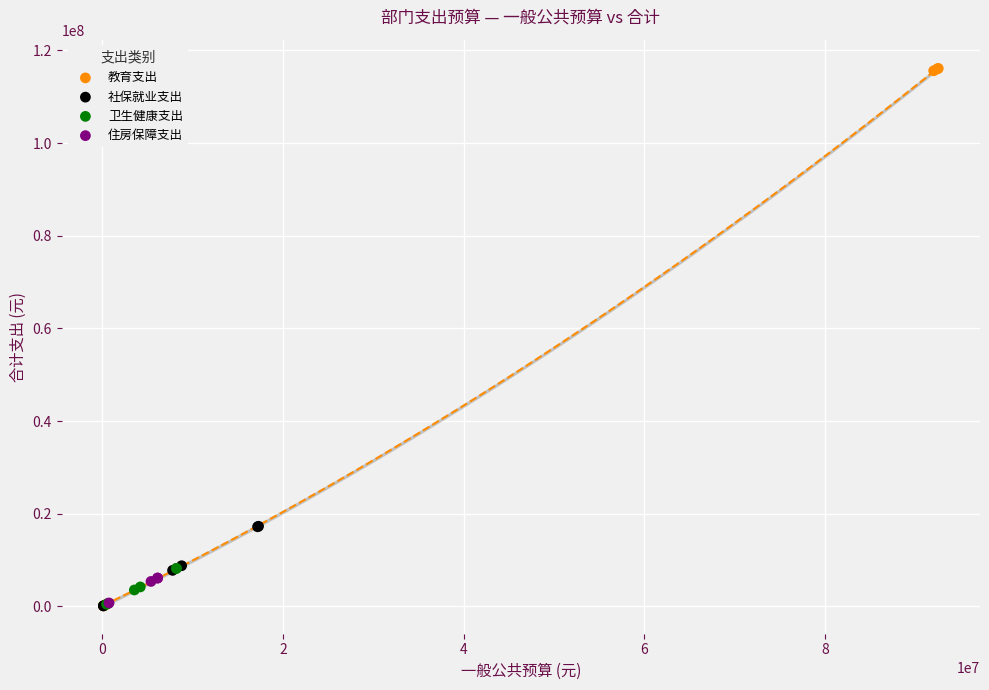

Which series has the largest Y range (max minus min)?

教育支出